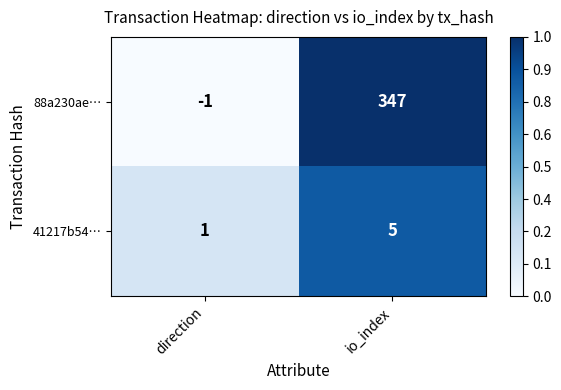

What is the average value of the 41217b54… series?

3